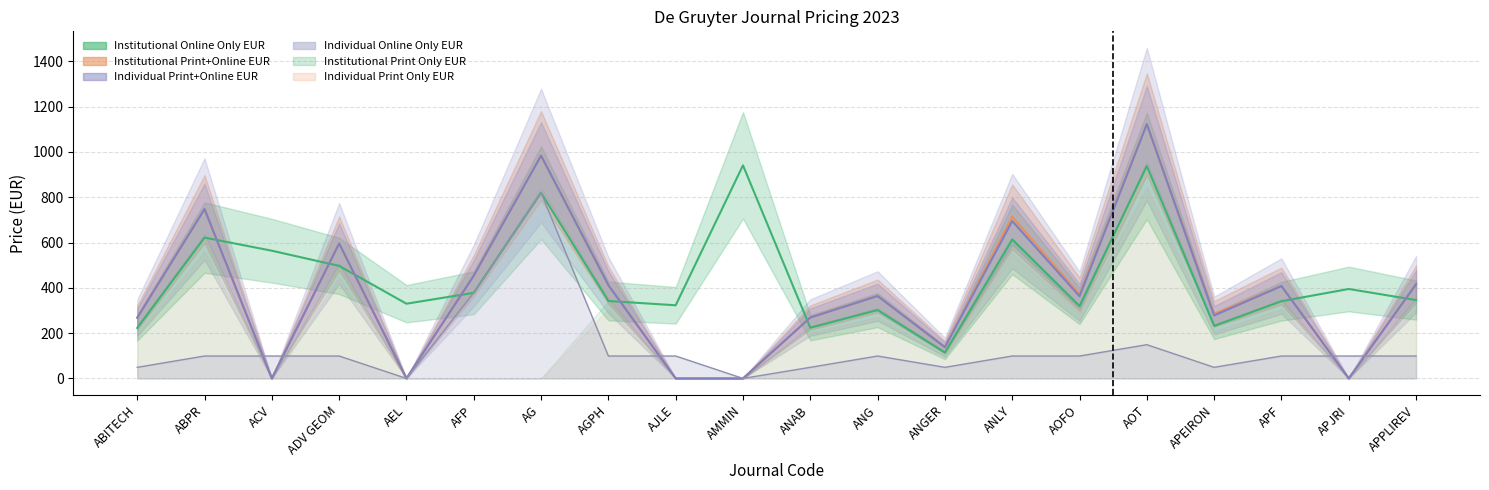

How many values in Individual Print+Online EUR are above zero?

15